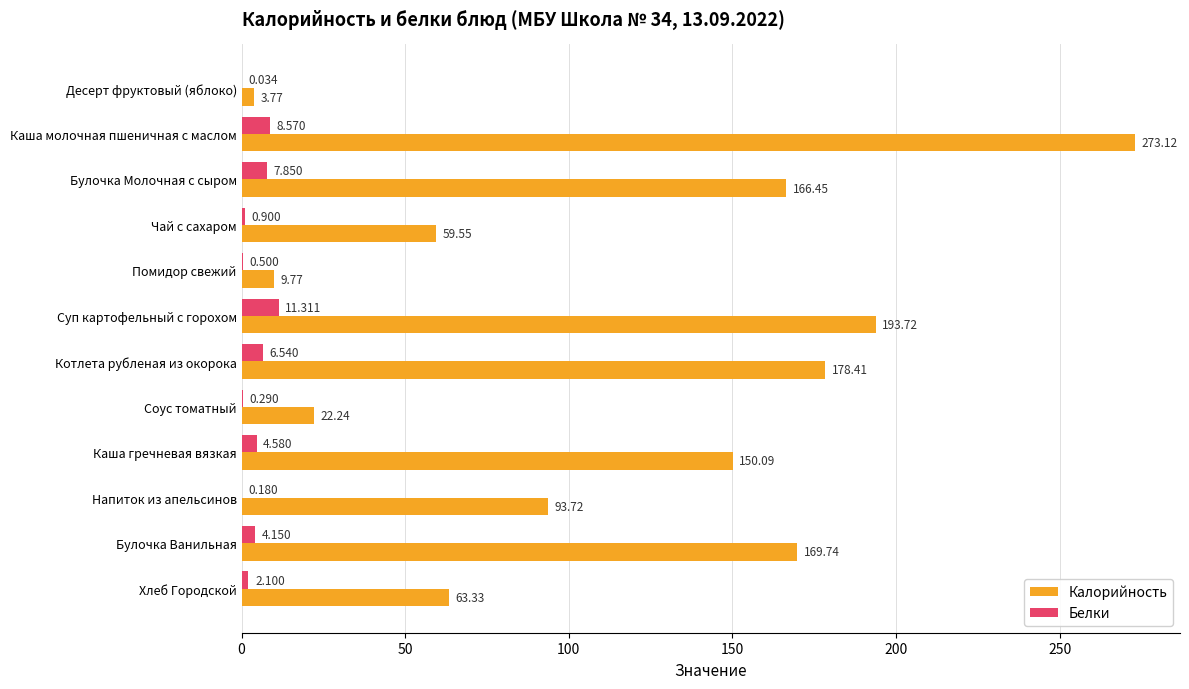

How many data points does each series have?

12